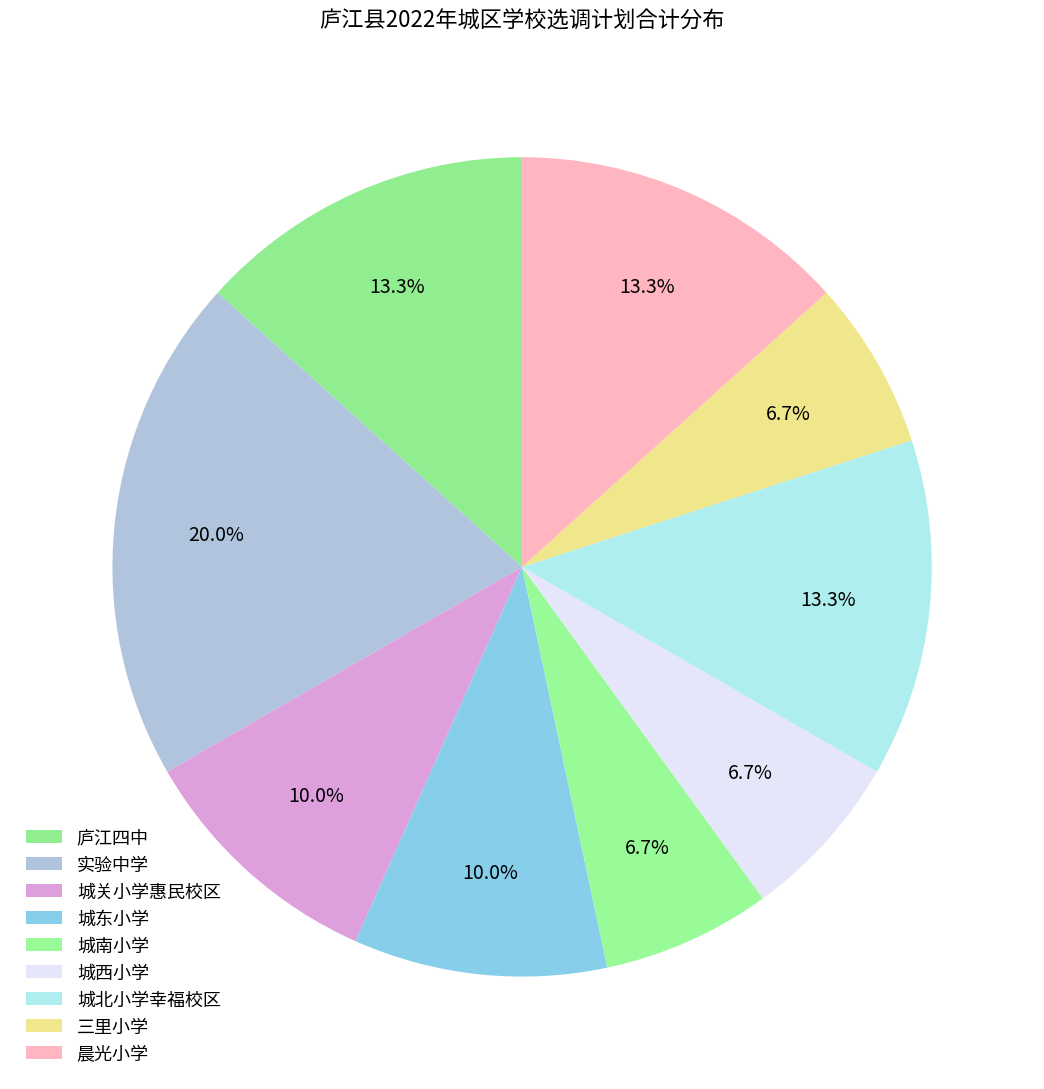

Which slice is the largest?

实验中学